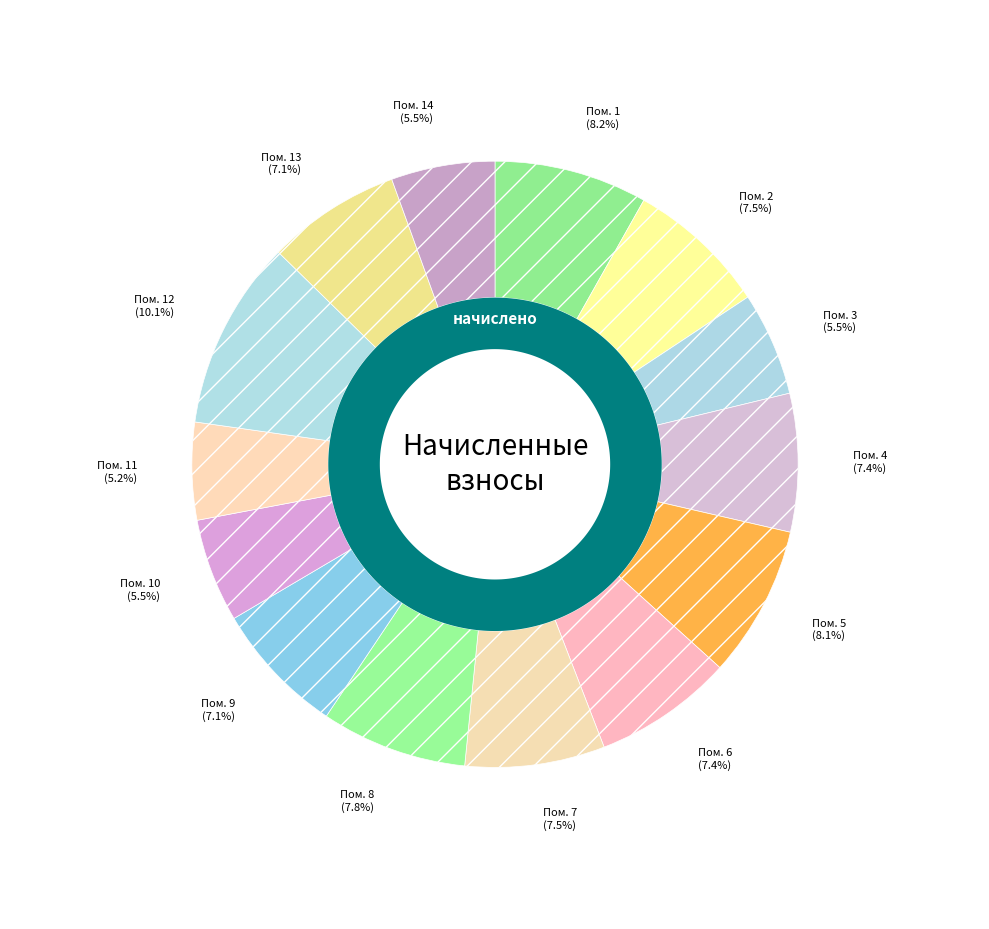

What percentage is the 8 slice, to the nearest percent?

8%